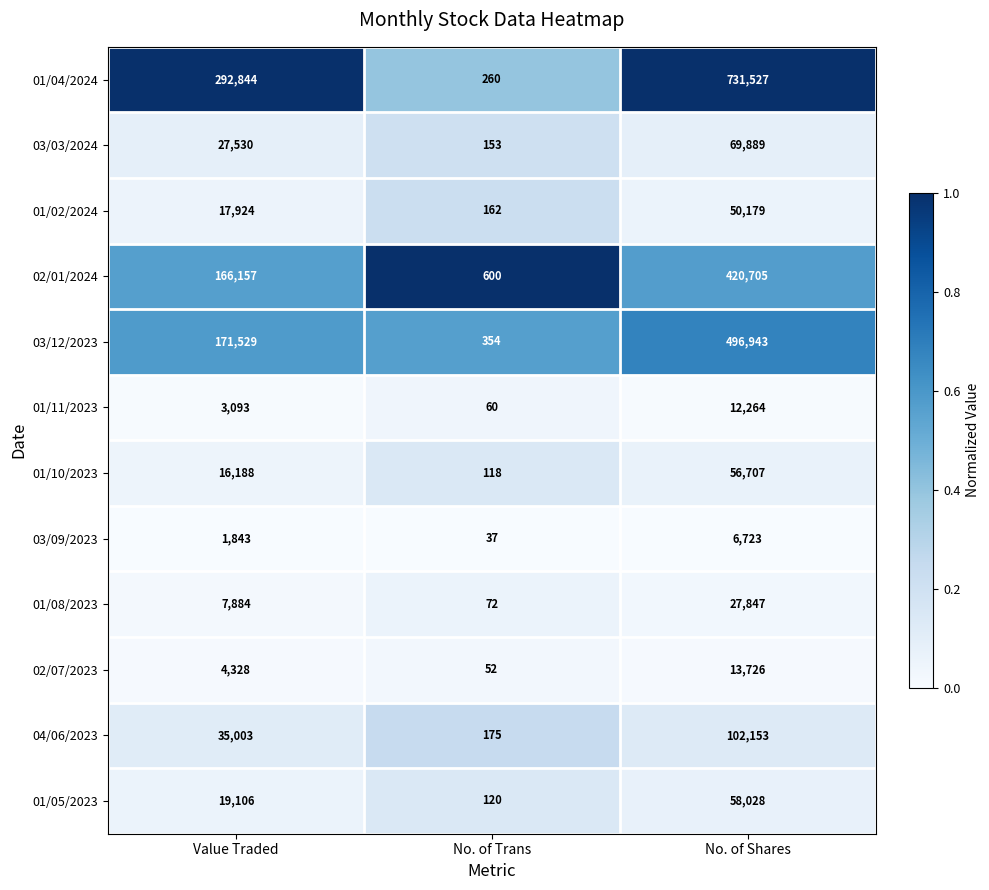

Which series has the largest range (max minus min)?

01/04/2024